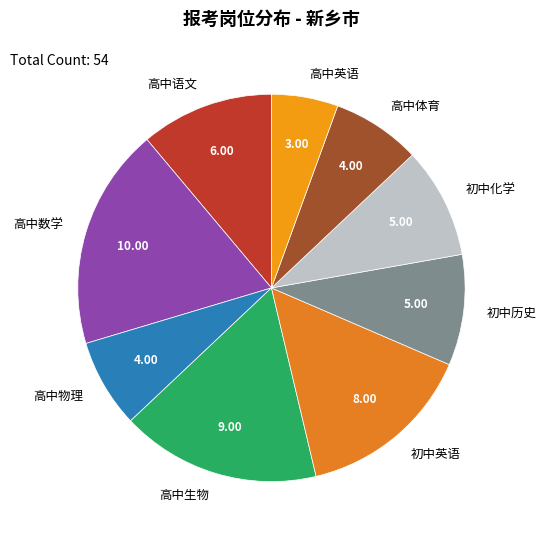

Approximately how many times larger is the value at 高中体育 compared to 初中历史?

0.8